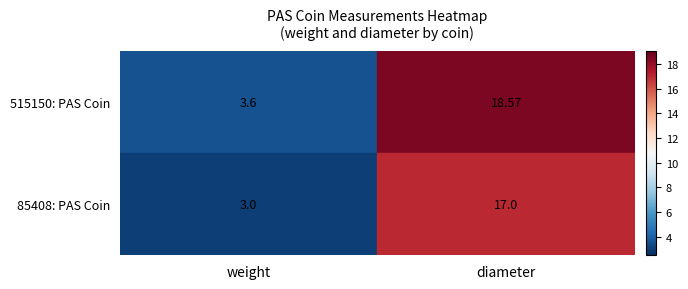

At how many categories does at least one series exceed 10?

1